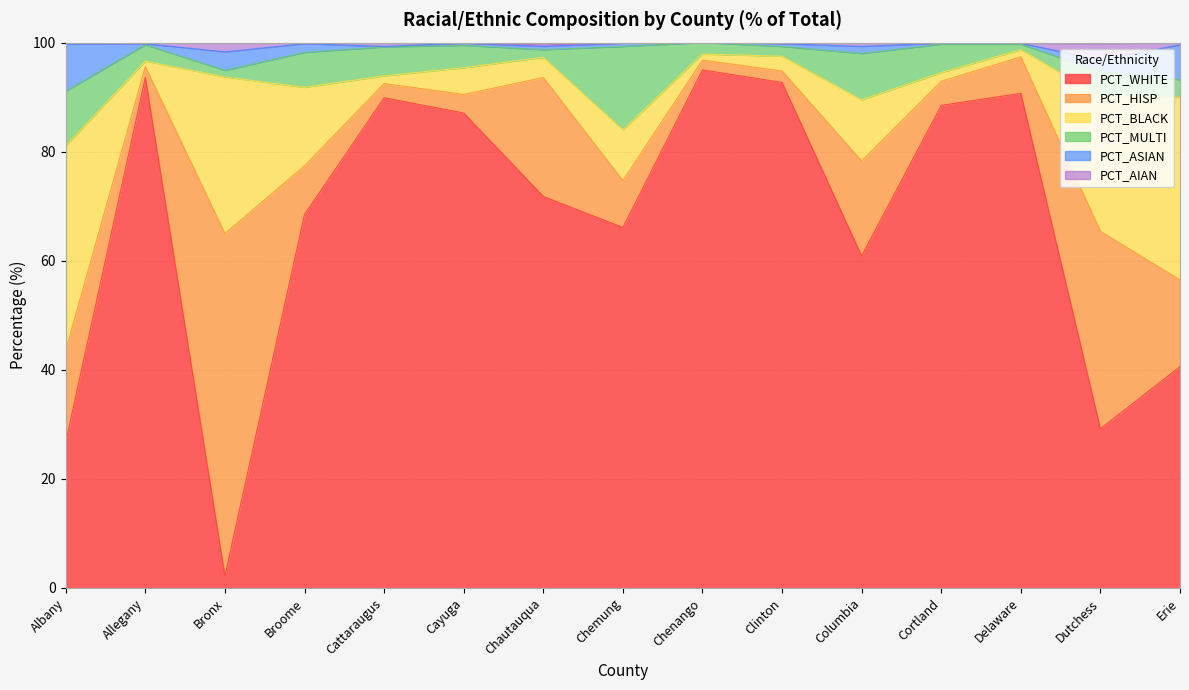

Where is the first local maximum for PCT_BLACK?

Bronx